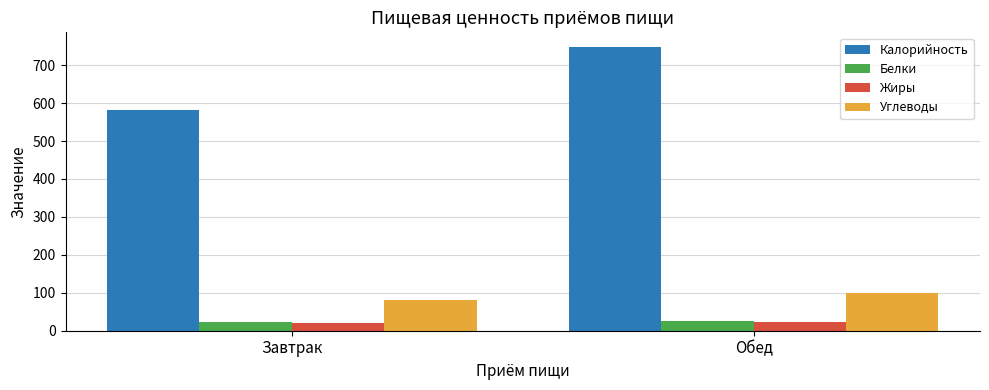

The Углеводы series shows 18.5 at Завтрак. True or false?

False